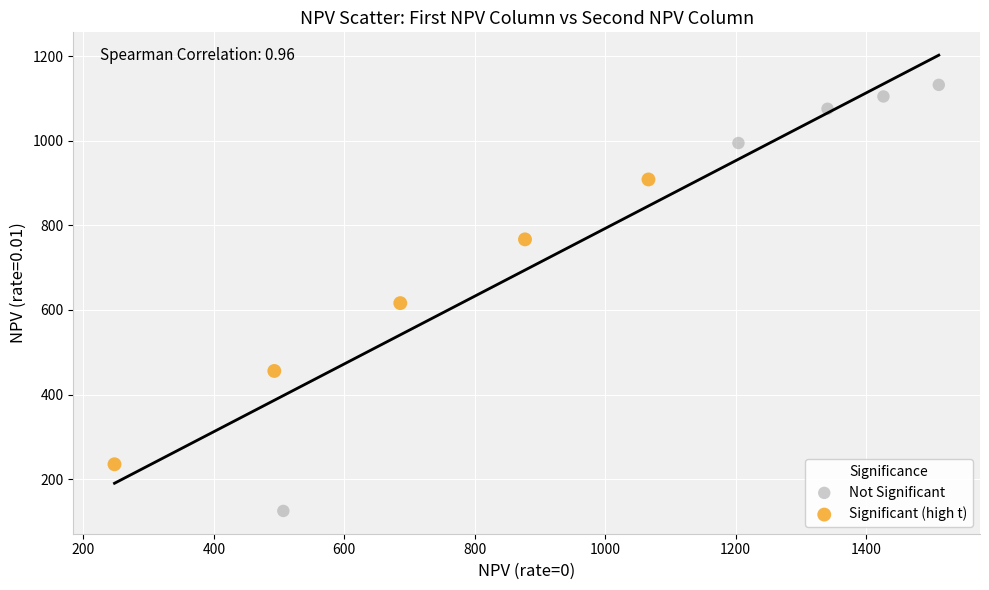

Which series has the largest Y range (max minus min)?

Not Significant